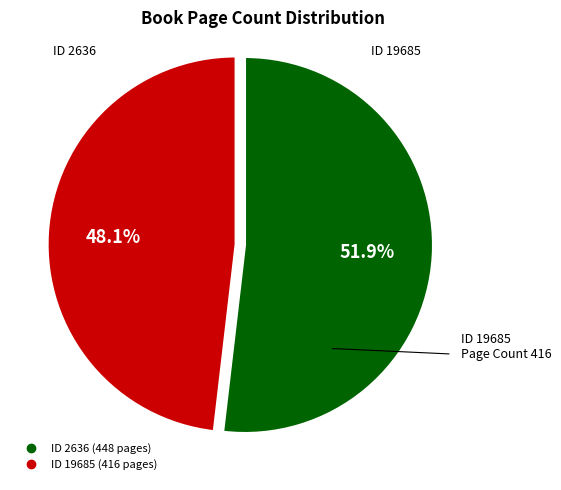

Is there a majority slice in this chart?

Yes